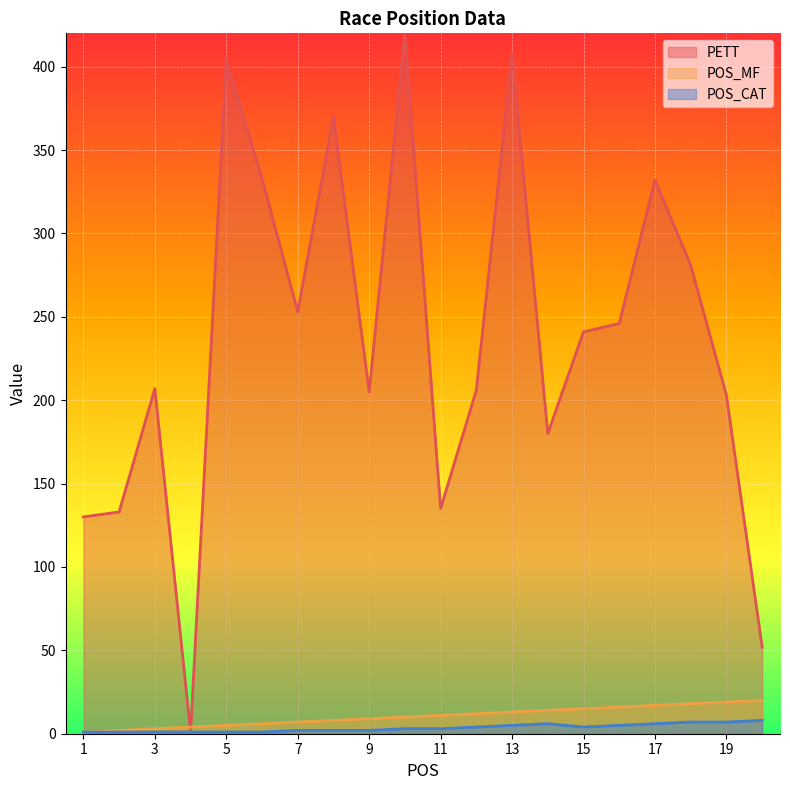

Is the value of PETT at 19 greater than the value of POS_CAT at 9?

Yes